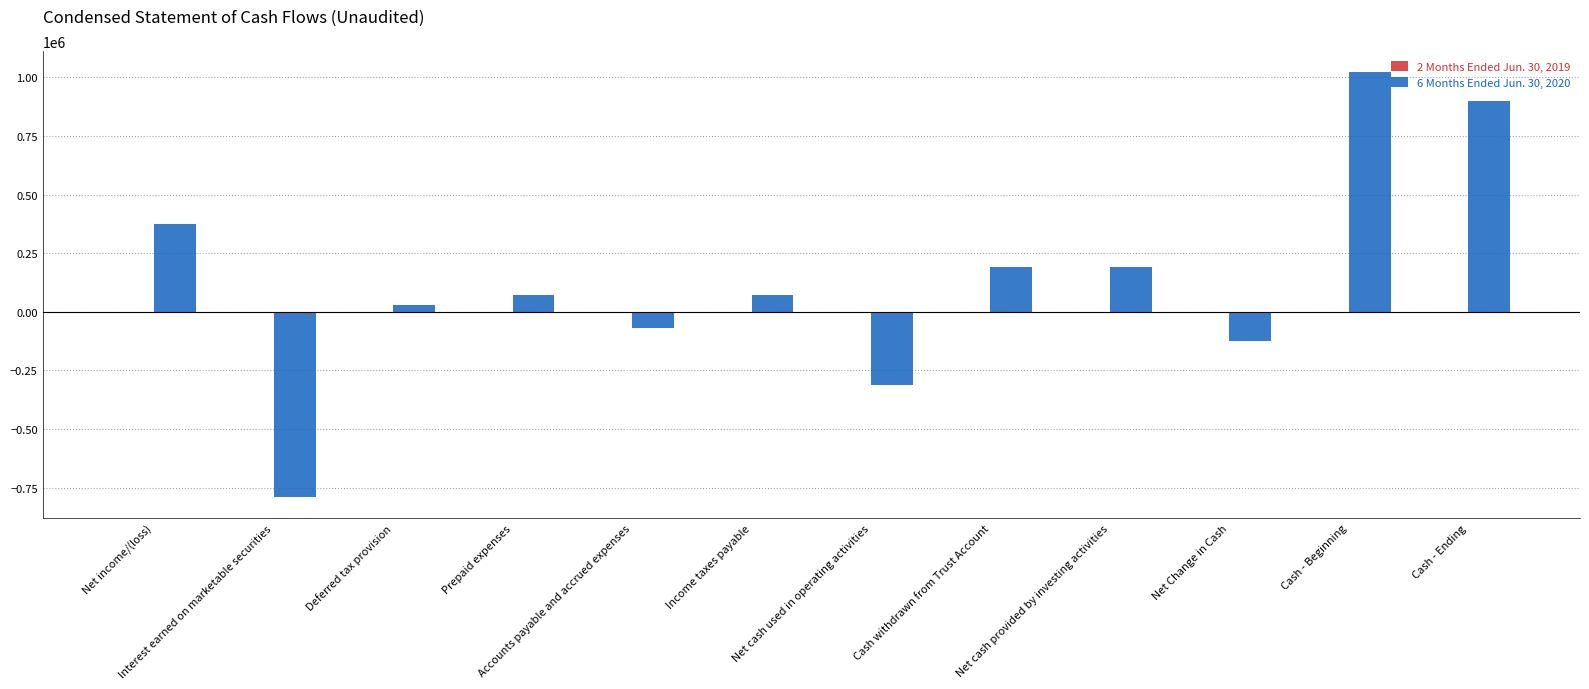

At which category does the chart reach its peak across all series?

Cash - Beginning